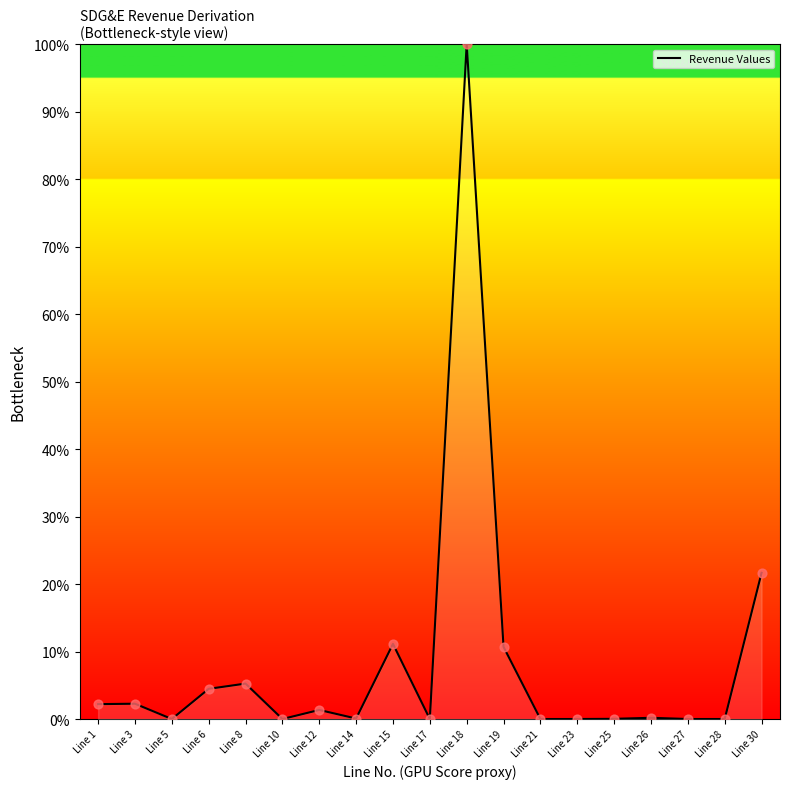

What is the change in value from Line 25 to Line 30?

+21.6